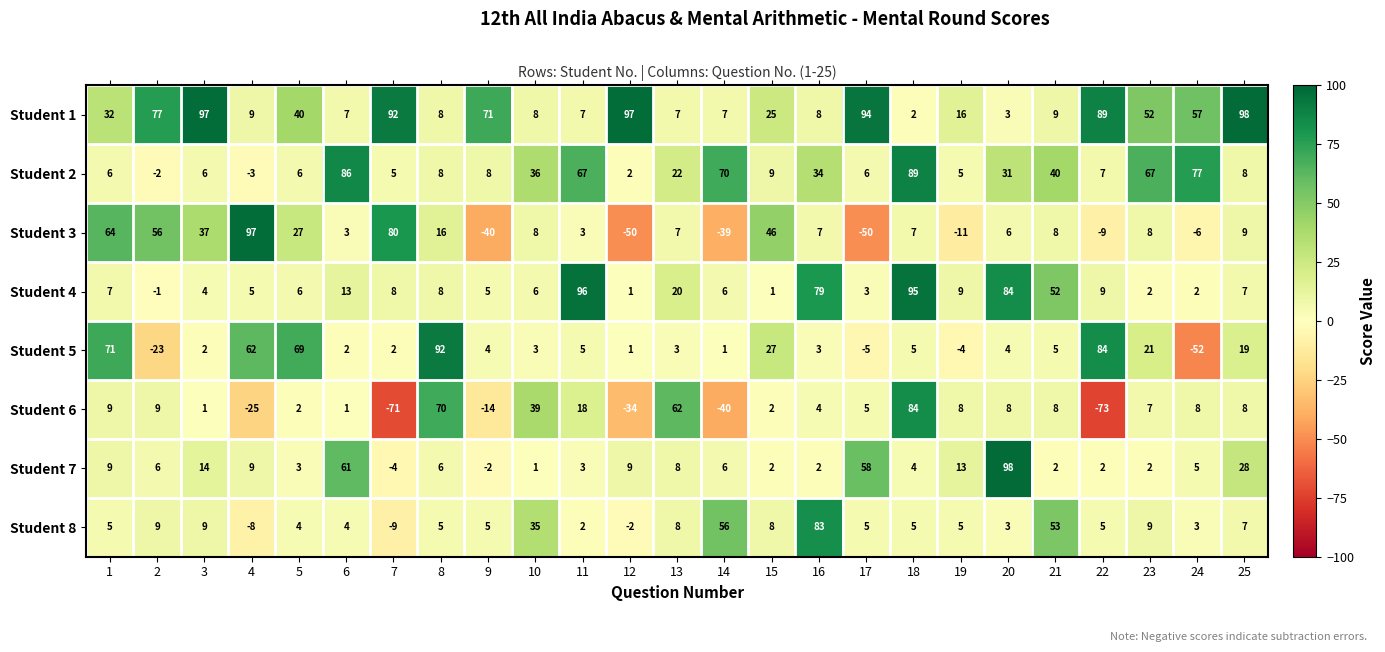

The value of Student 4 at 13 is 20. True or false?

True